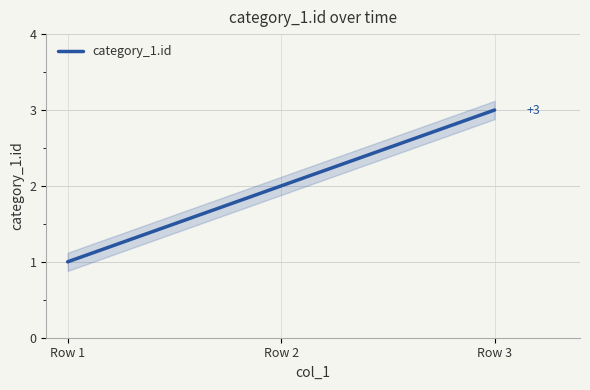

At which category does the chart reach its peak across all series?

Row 3